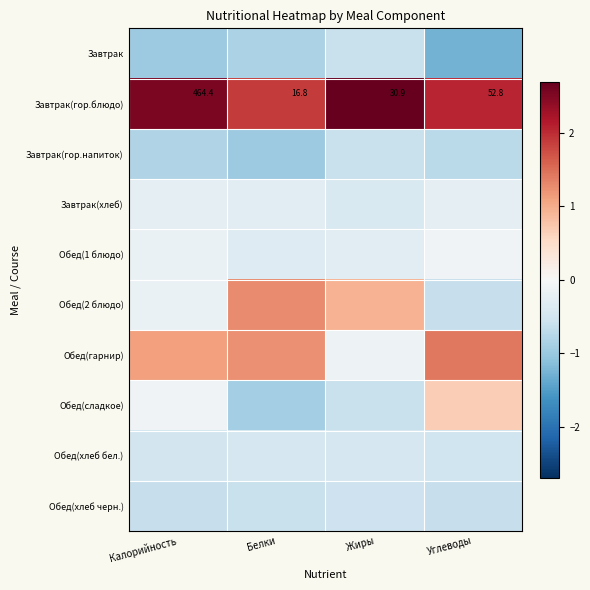

Where is Обед(хлеб черн.) nearest to the value 0?

Жиры